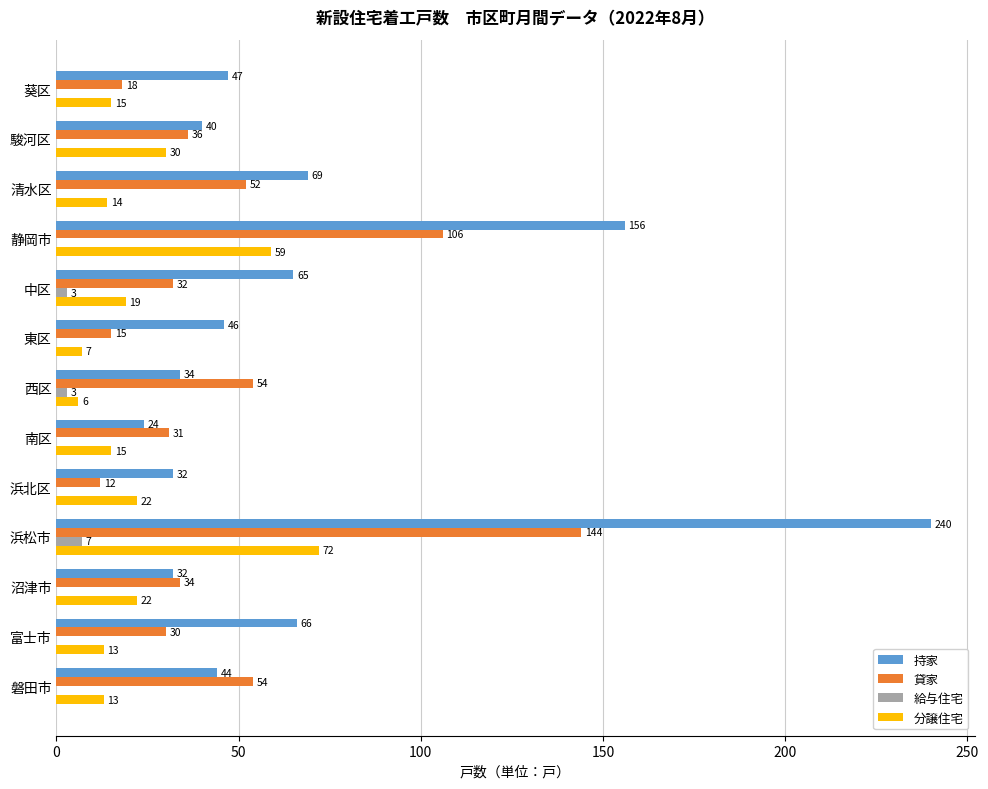

What is the maximum value shown in the chart?

240